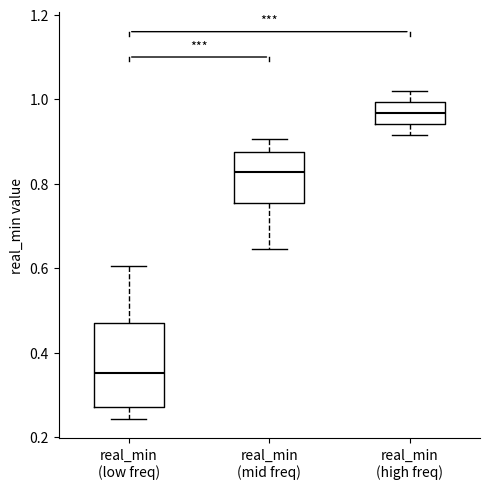

Reading left to right, transcribe this box plot: for each box, give where its median line is, the range the box spans, and where its two whiskers end, as read against the y-axis. The values are not printed on the chart, so give them approximately, as read against the axis.

real_min (low freq): median 0.36, box 0.28 to 0.48, whiskers 0.24 to 0.60
real_min (mid freq): median 0.82, box 0.76 to 0.88, whiskers 0.64 to 0.90
real_min (high freq): median 0.96, box 0.94 to 1.00, whiskers 0.92 to 1.02